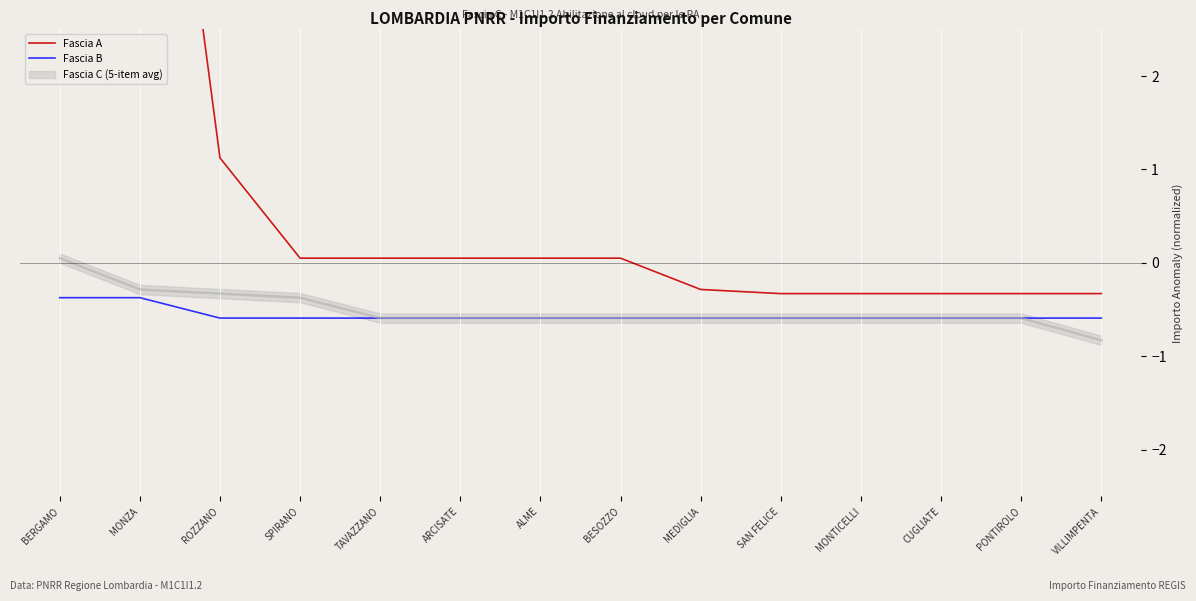

What position from the left is PONTIROLO?

13